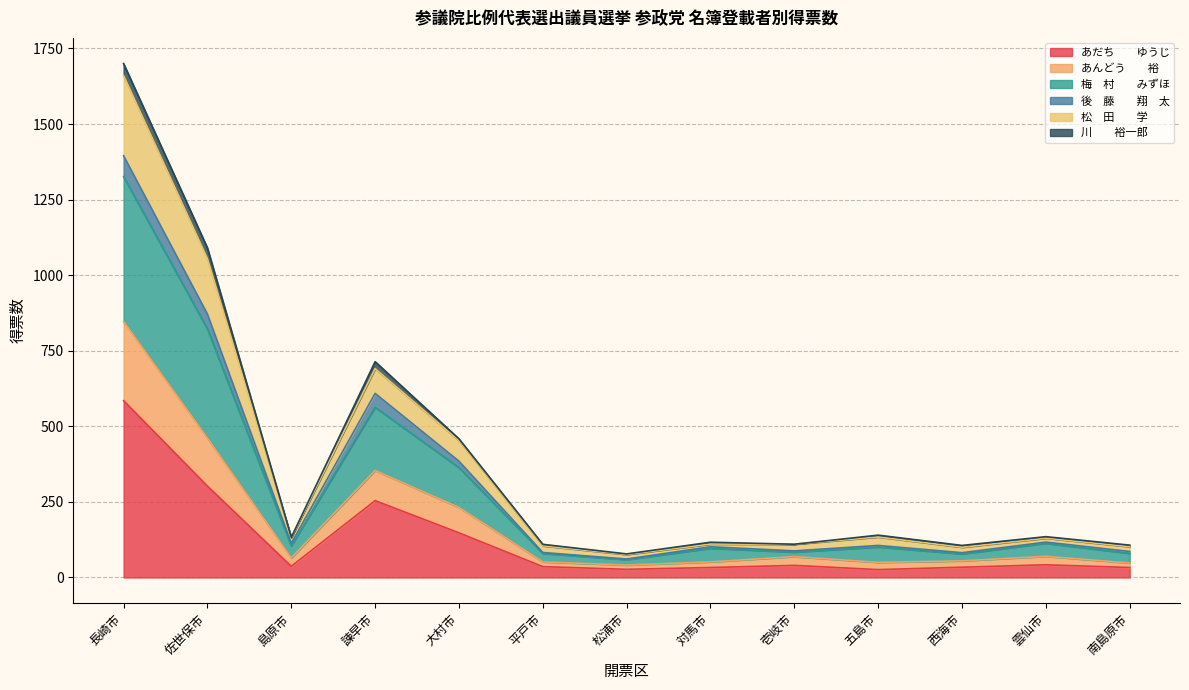

At which category is the sum across all series the highest?

長崎市